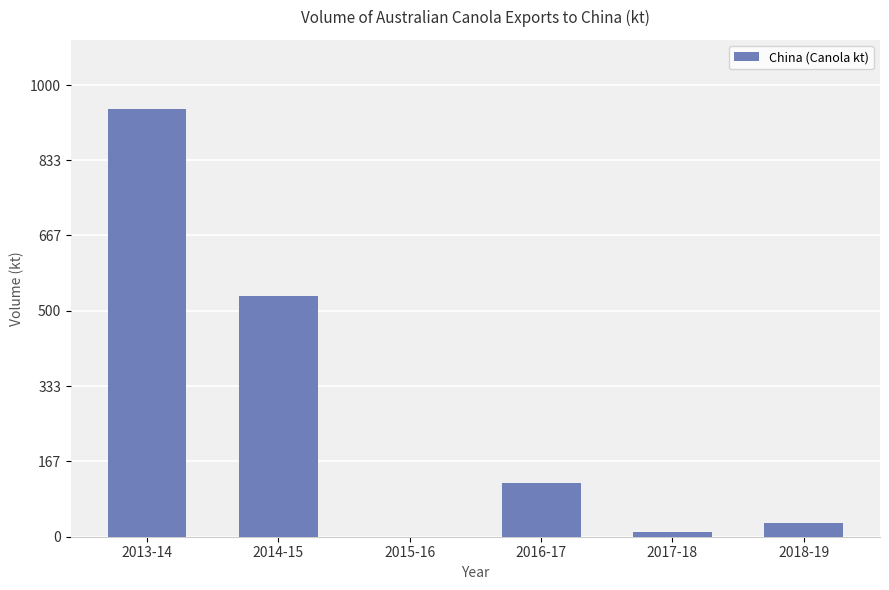

How many categories are shown in the chart?

6